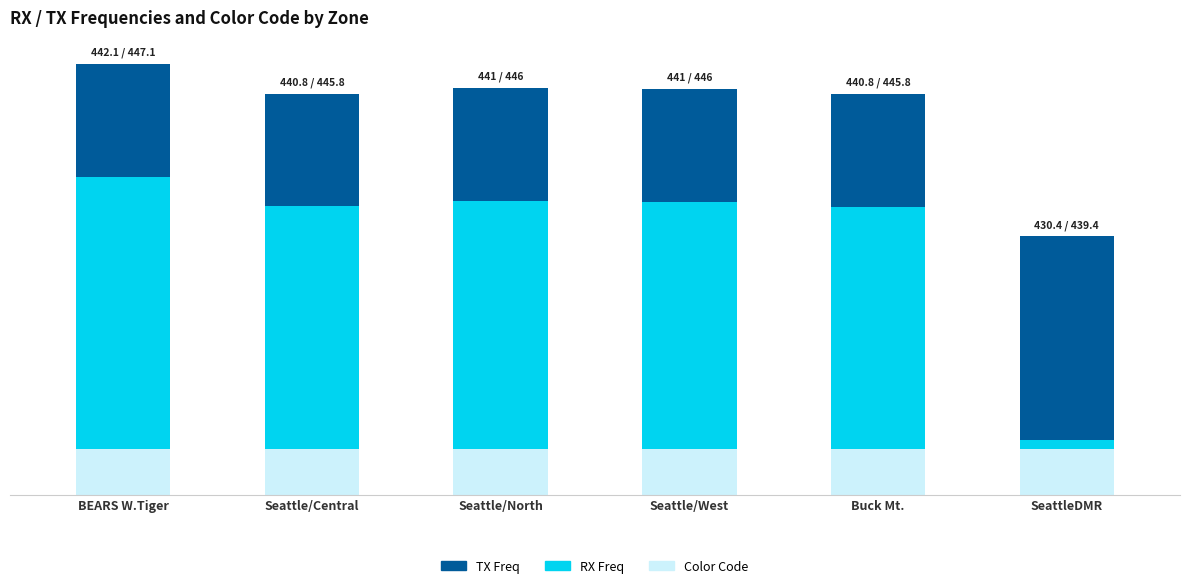

What is the lowest value of the TX Freq series?

5.0